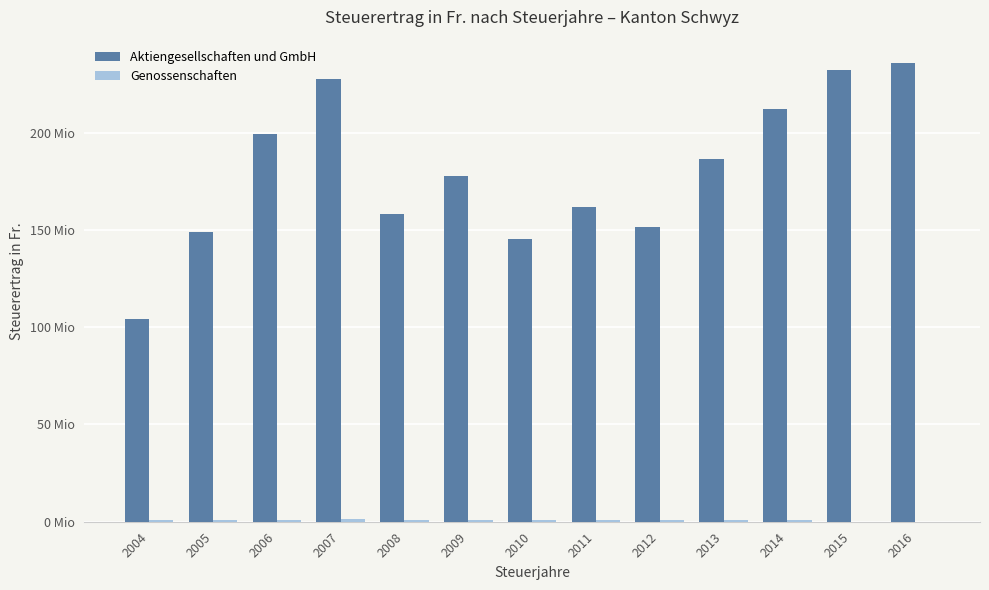

Does the chart contain stacked bars?

No